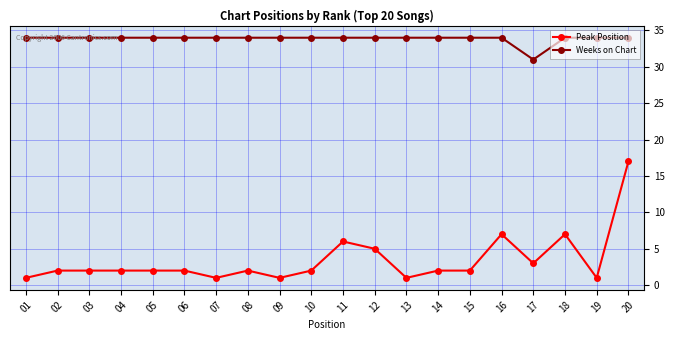

Is it true that Peak Position equals 17 at 20?

True